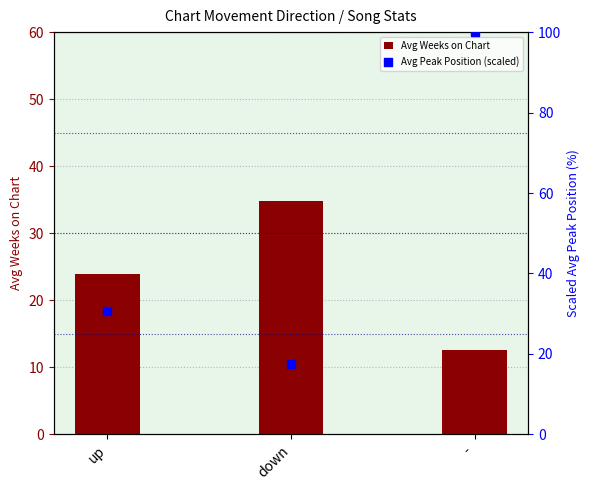

Which series contains the highest Y value?

Avg Peak Position (scaled)